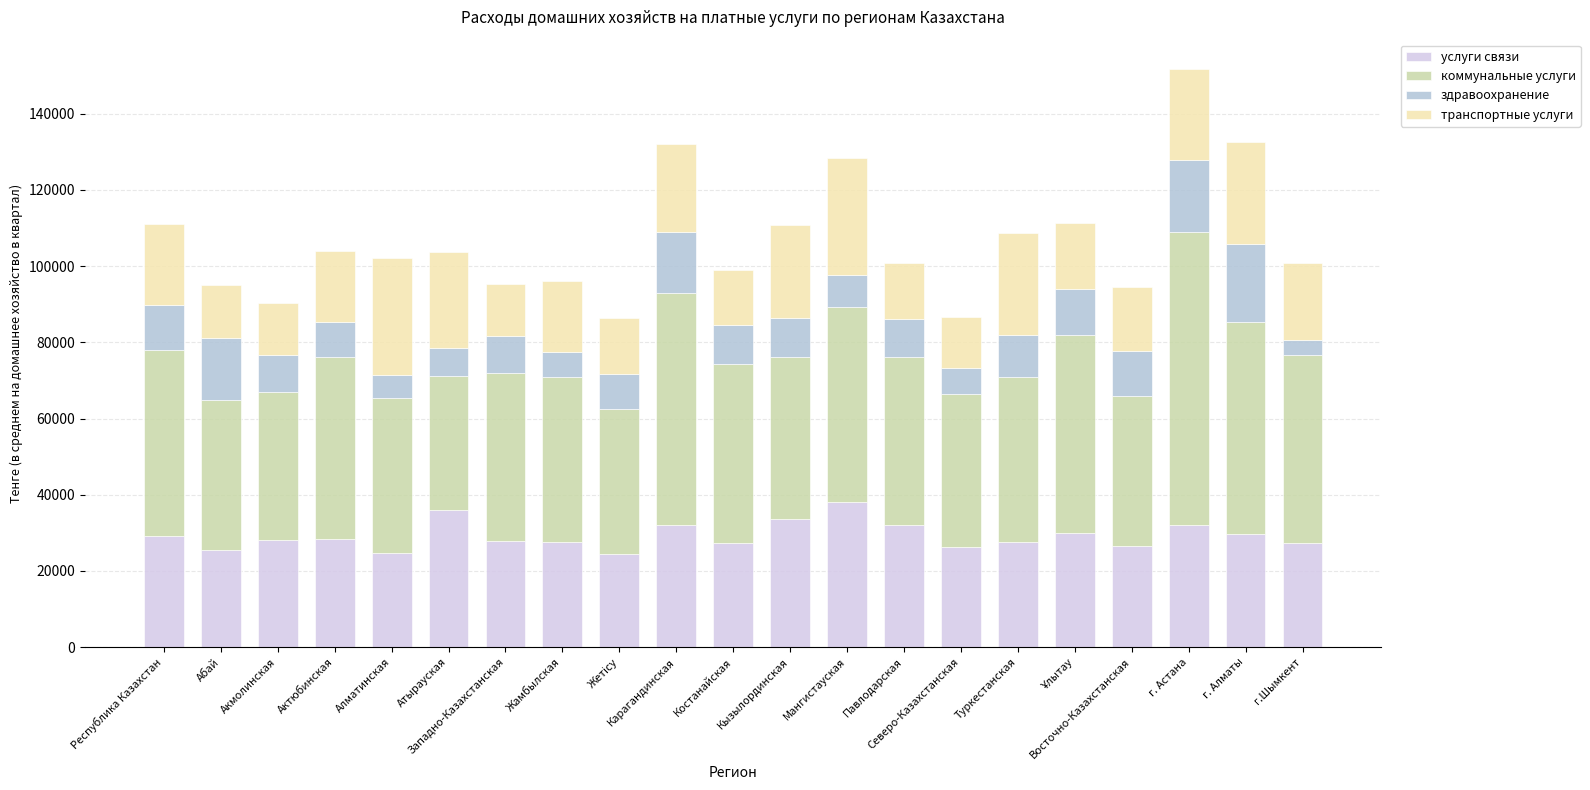

What are all the series names shown in the legend?

услуги связи, коммунальные услуги, здравоохранение, транспортные услуги